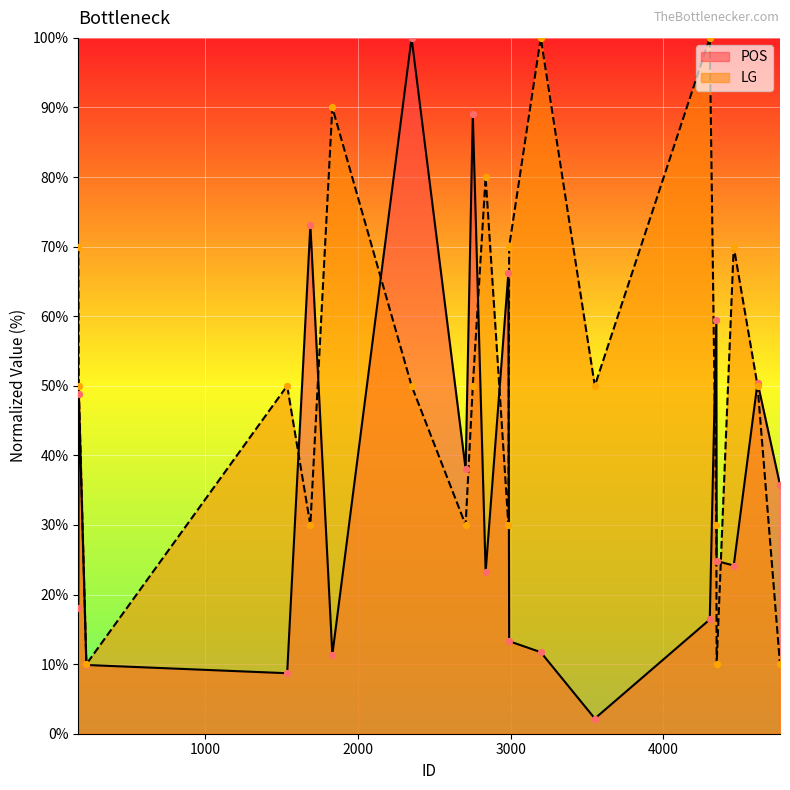

Is the value of POS at 3551 greater than the value of LG at 2752?

No